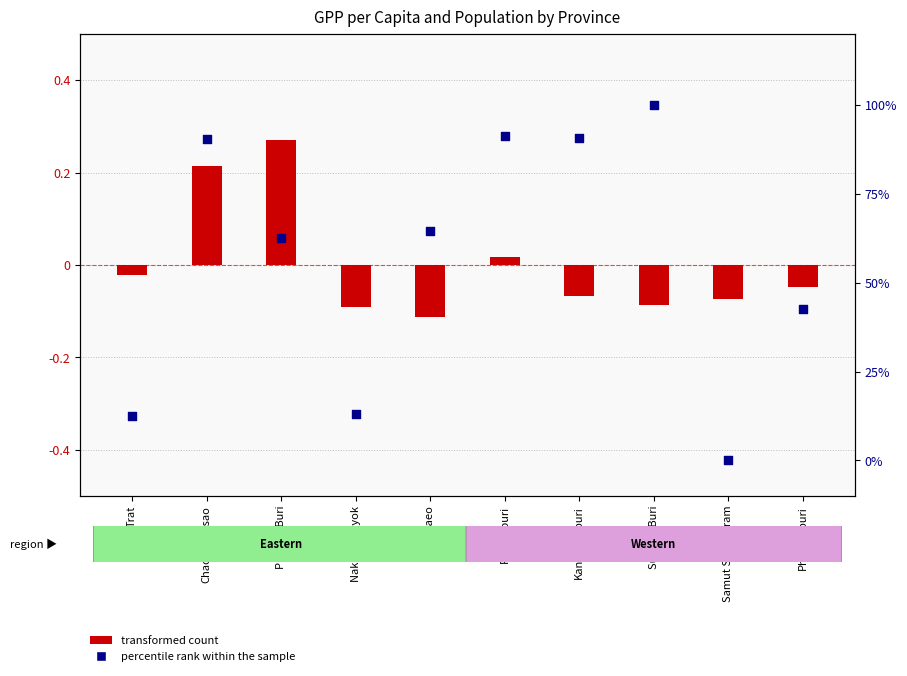

At how many categories does at least one series exceed 30?

7